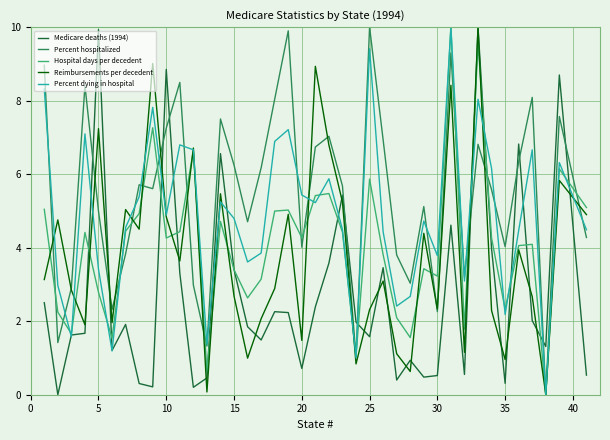

True or false: Medicare deaths (1994) and Percent hospitalized cross at least once.

True